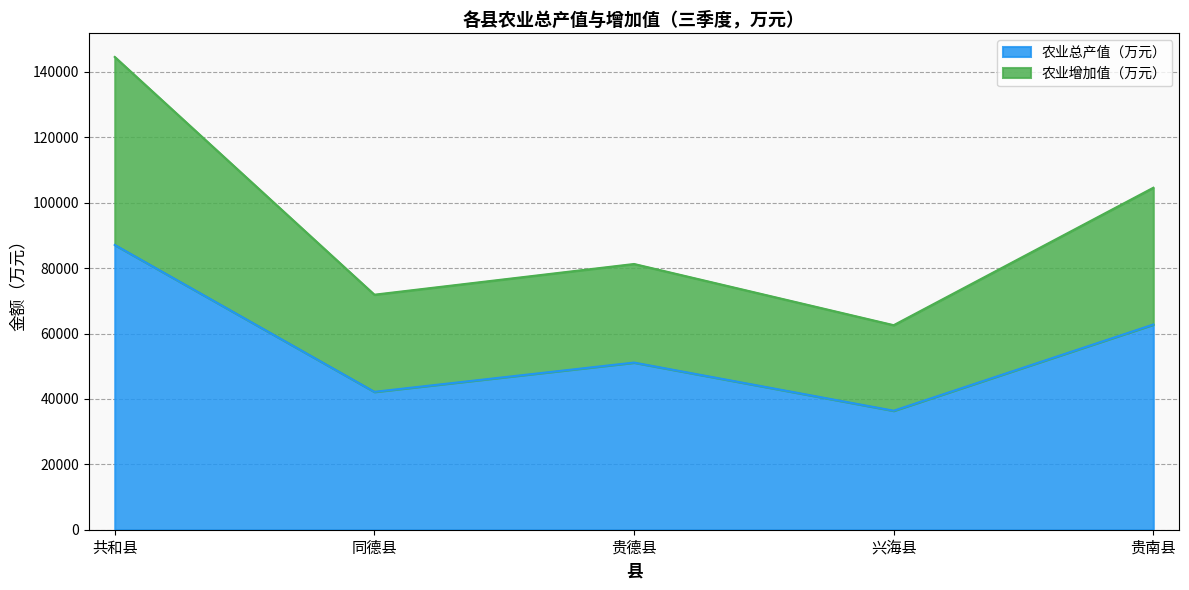

Rank the categories by 农业增加值（万元） value from lowest to highest.

兴海县, 同德县, 贵德县, 贵南县, 共和县